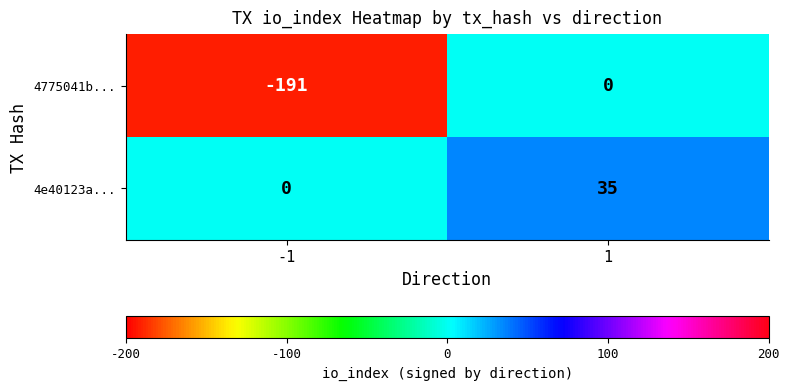

What is the maximum value shown in the chart?

35